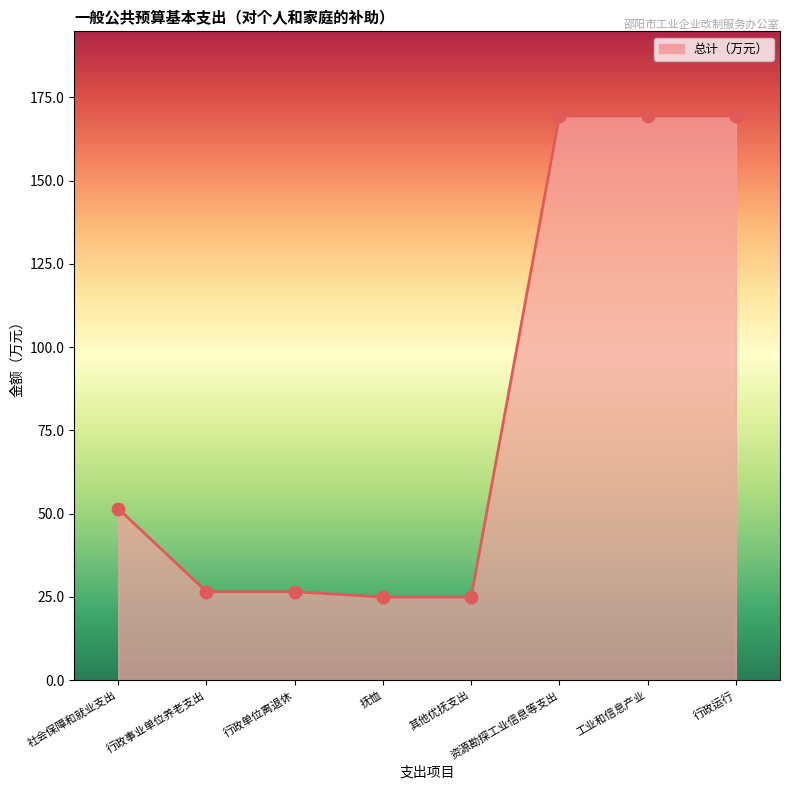

What is the change in value from 社会保障和就业支出 to 工业和信息产业?

+117.9